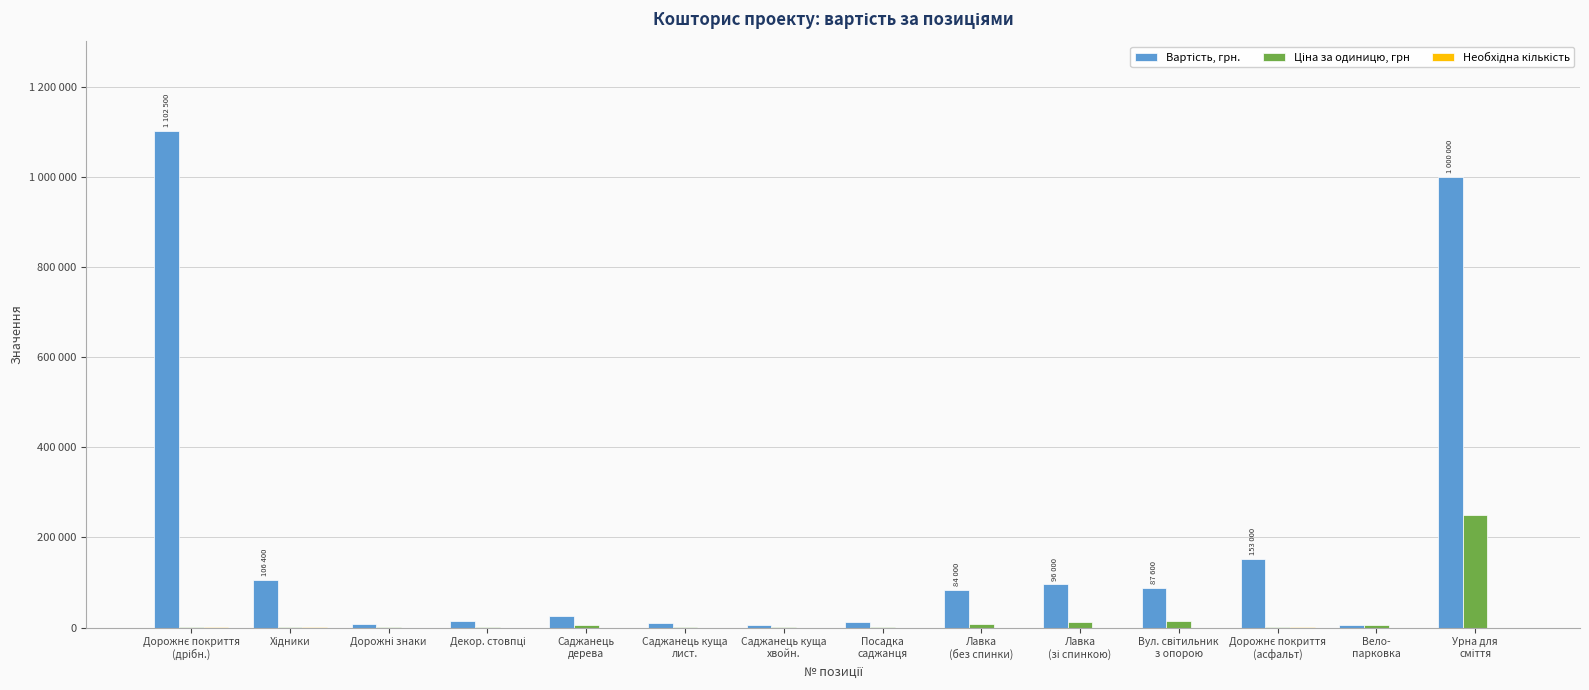

Read the Вартість, грн. value at Саджанець
дерева.

25000